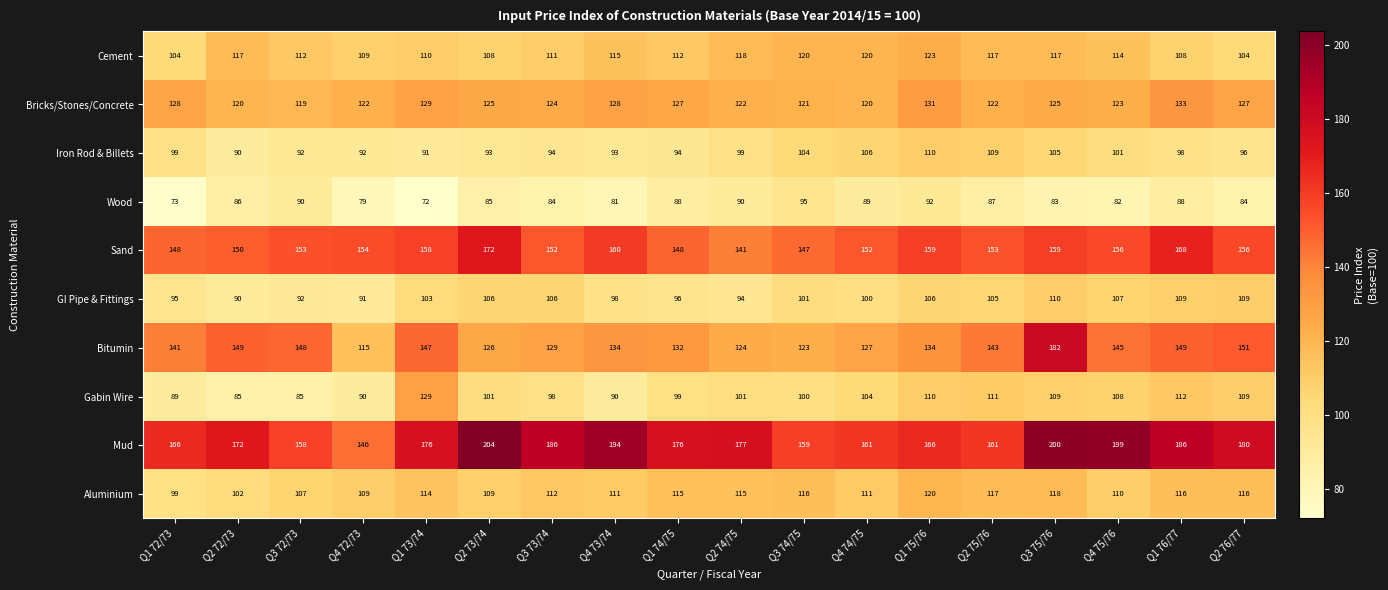

What is the total value across all series at Q1 75/76?

1251